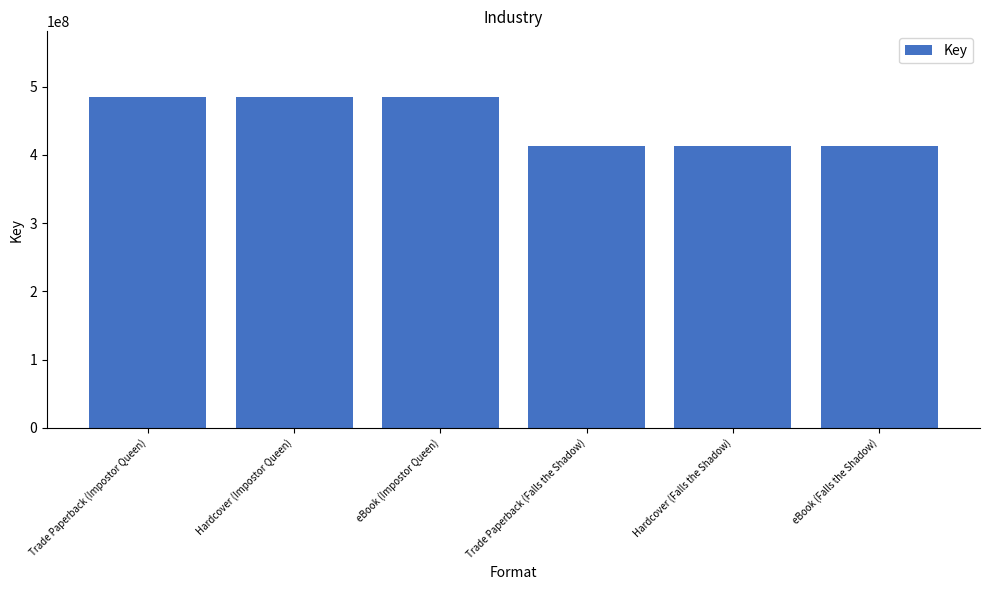

Reading left to right, what are all the values shown in this chart?

Trade Paperback (Impostor Queen)=484073262	Hardcover (Impostor Queen)=484073262	eBook (Impostor Queen)=484073262	Trade Paperback (Falls the Shadow)=412325254	Hardcover (Falls the Shadow)=412325254	eBook (Falls the Shadow)=412325254